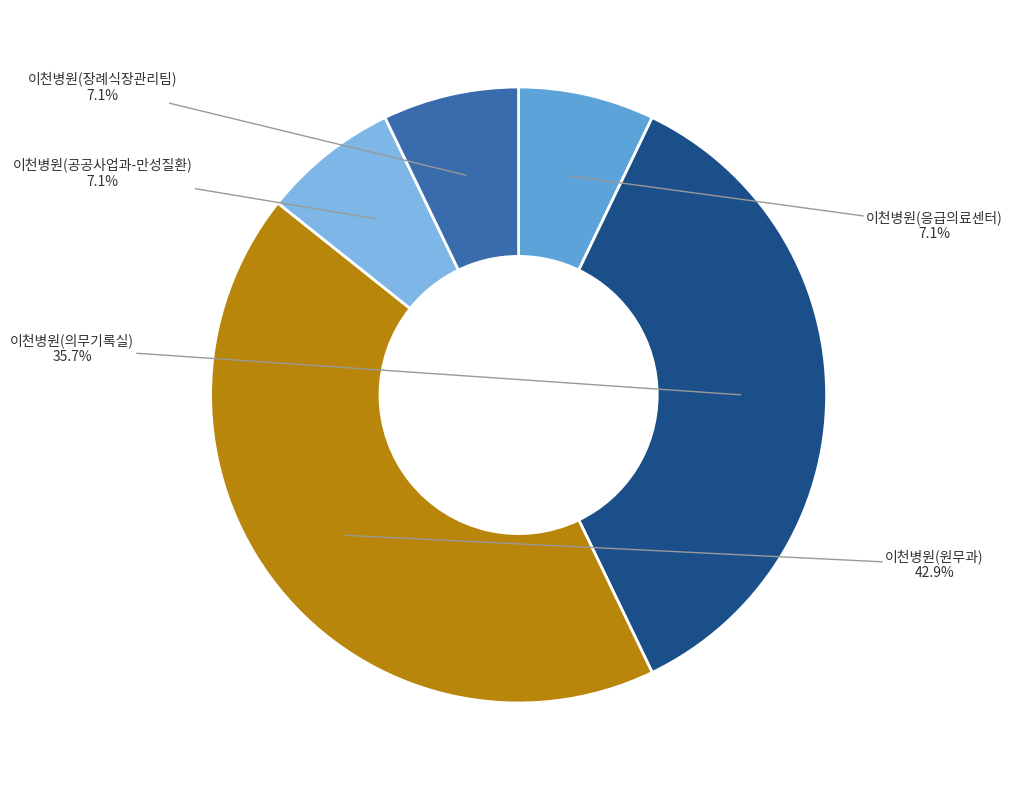

Does any single category account for the majority?

No